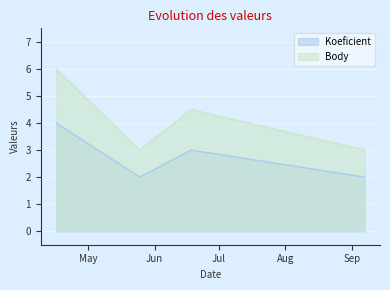

At how many categories does at least one series exceed 5?

1